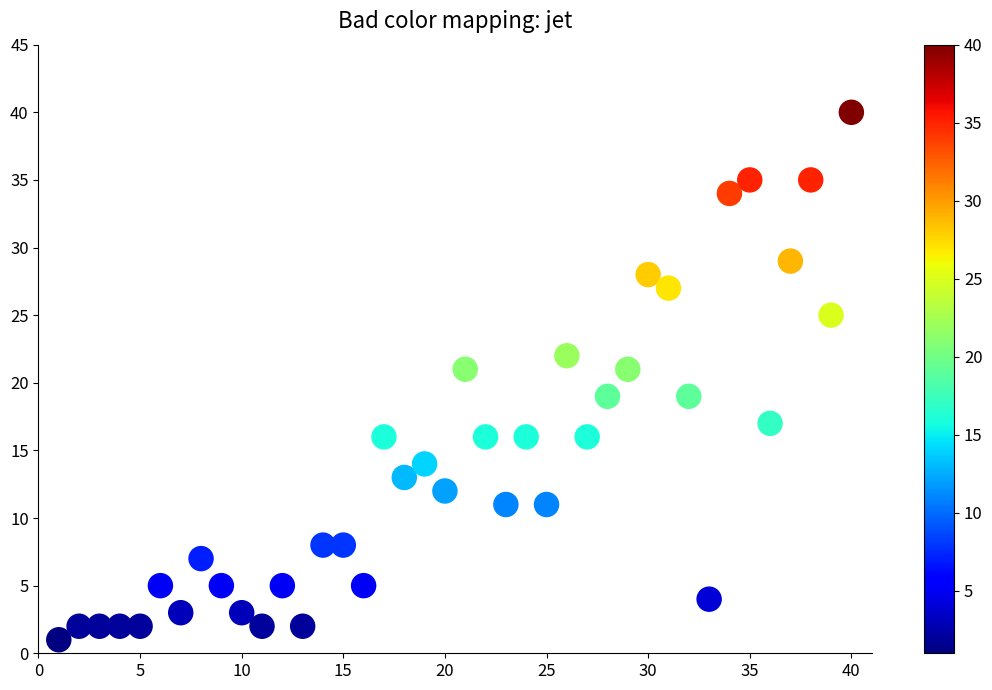

What is the range of Y values (max minus min)?

39